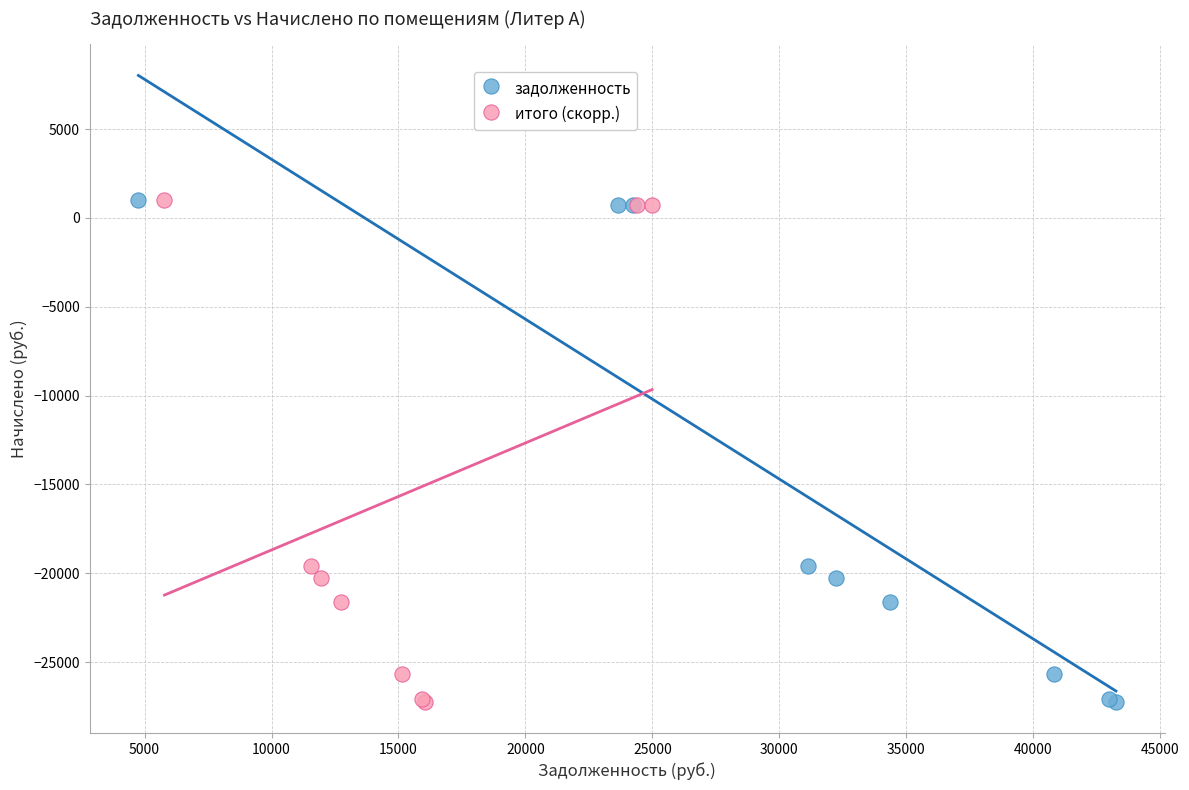

What are all the series names shown in the legend?

задолженность, итого (скорр.)